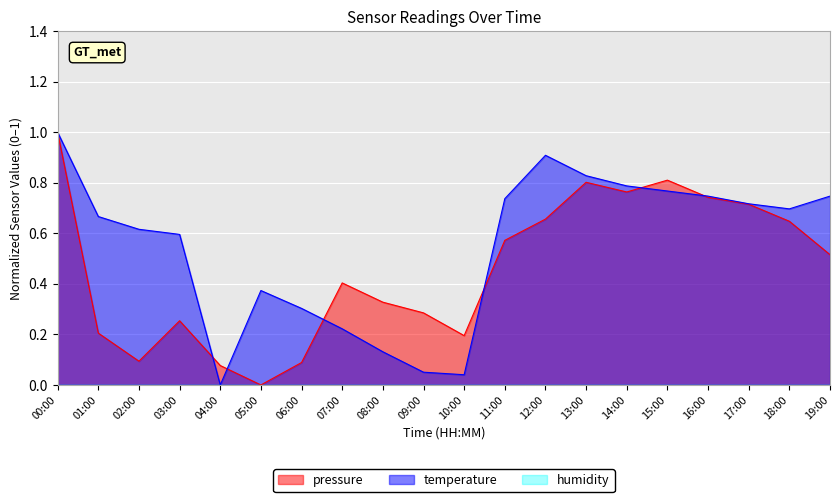

Which series has the largest total across all categories?

temperature